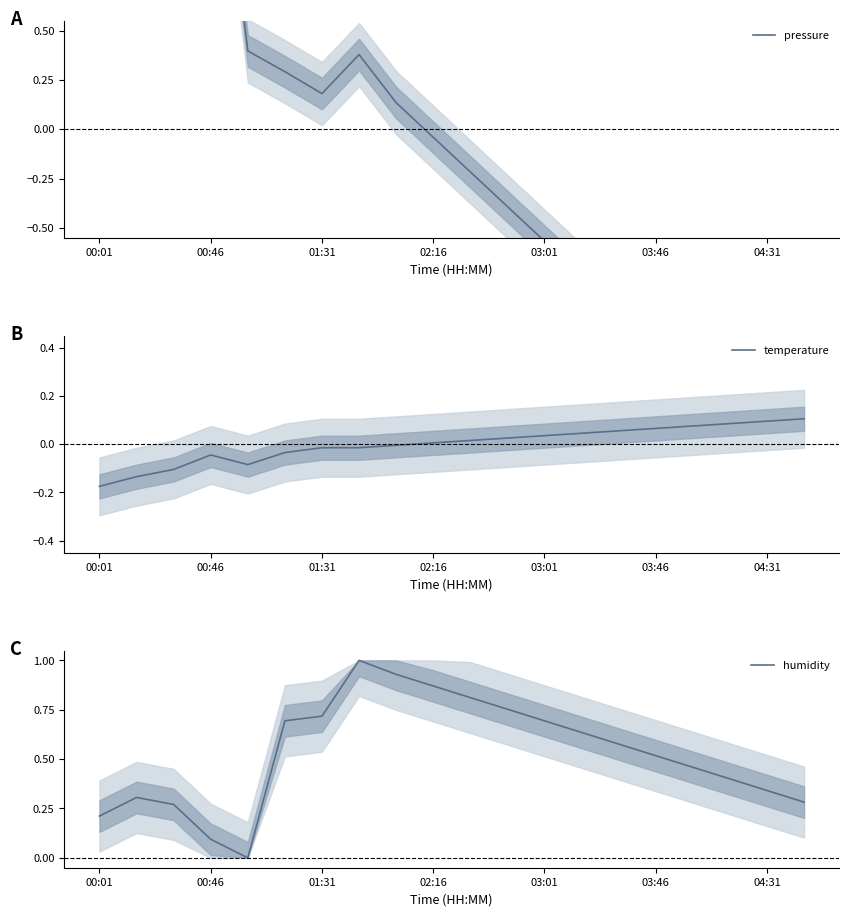

Where is the first local minimum for pressure?

01:31